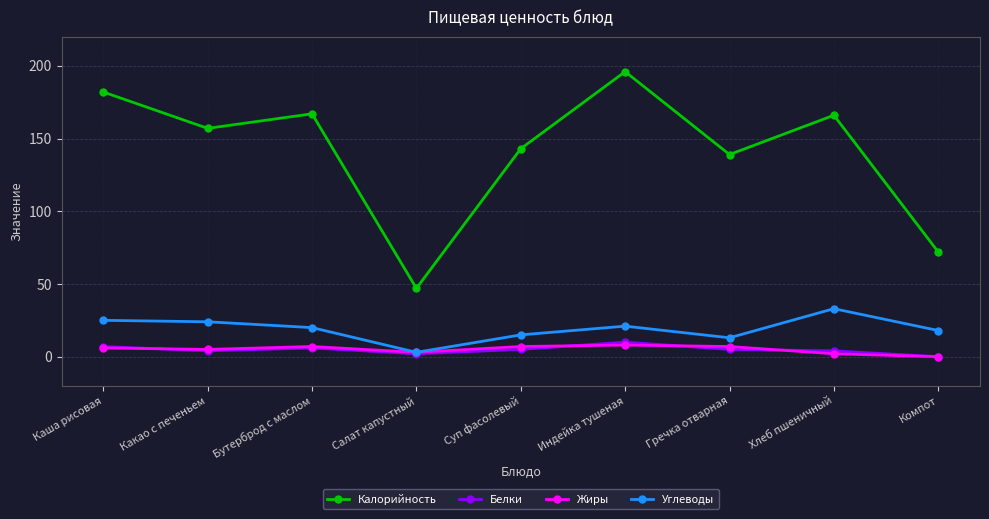

What is the label of the 2nd point from the right?

Хлеб пшеничный